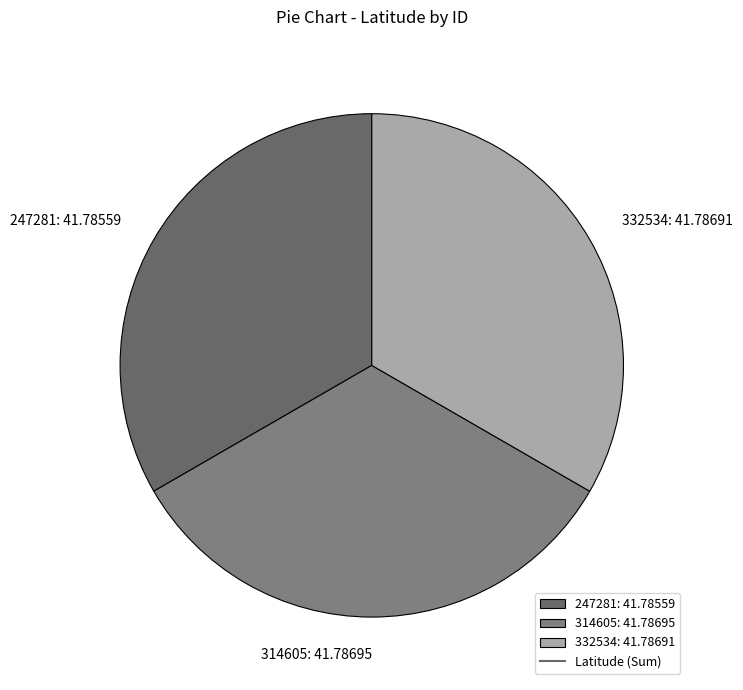

The 247281 slice represents 25% of the pie. True or false?

False